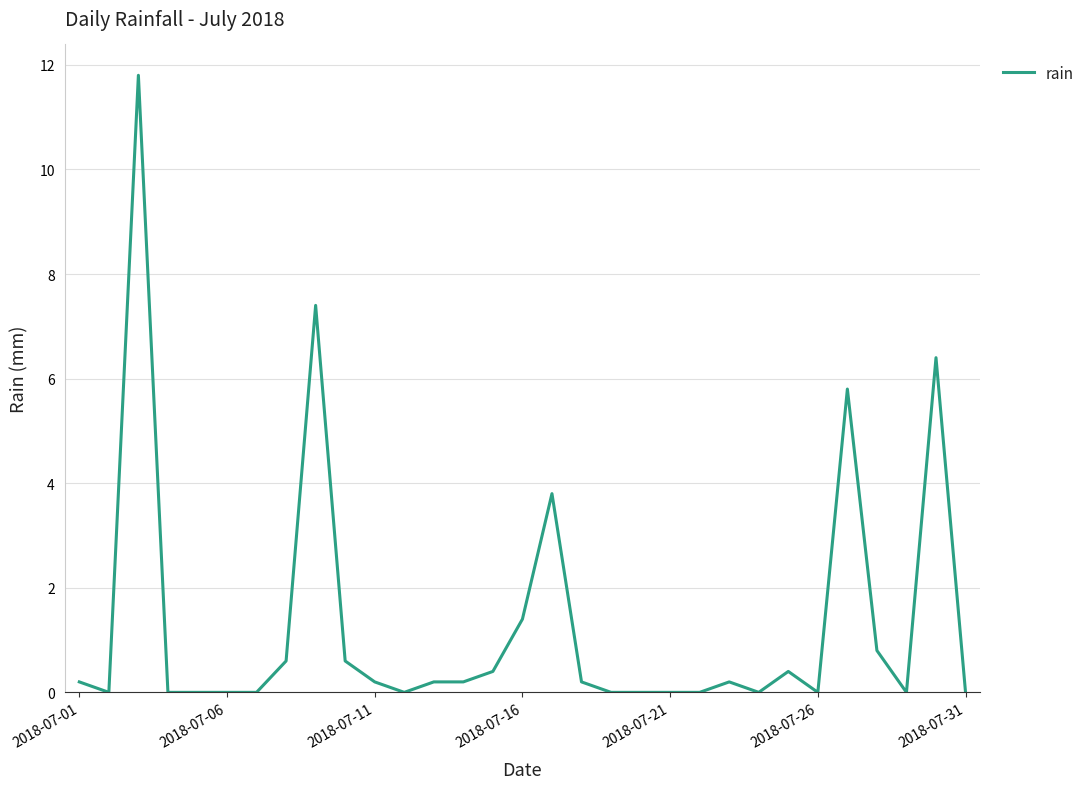

What is the greatest value displayed?

11.8